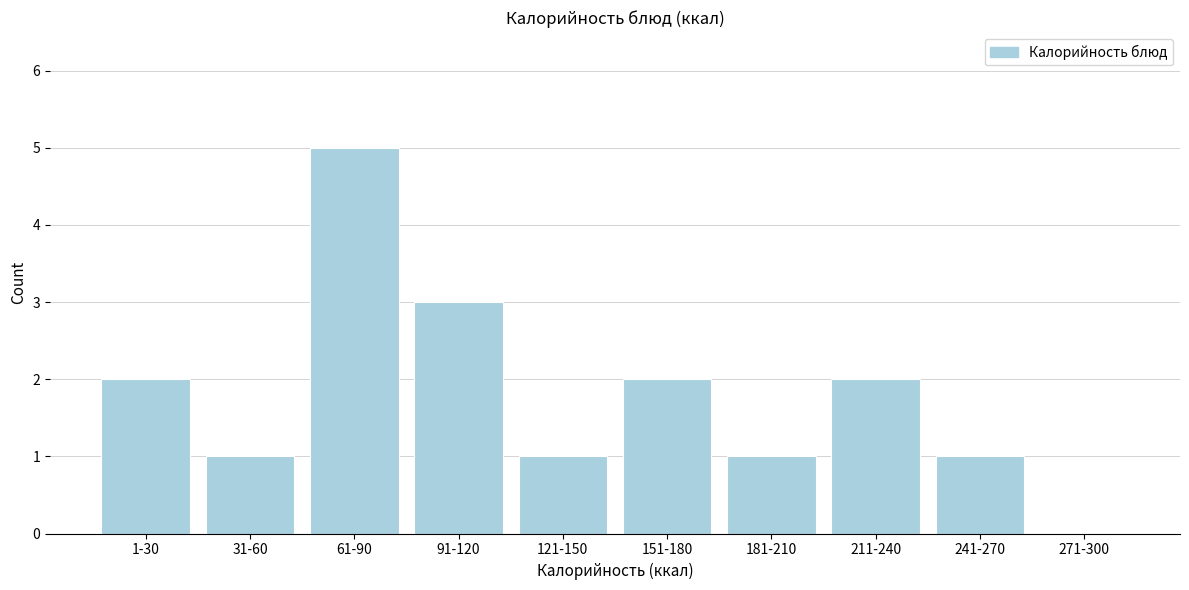

Reading left to right, list all the values displayed in this chart.

1-30=2	31-60=1	61-90=5	91-120=3	121-150=1	151-180=2	181-210=1	211-240=2	241-270=1	271-300=0